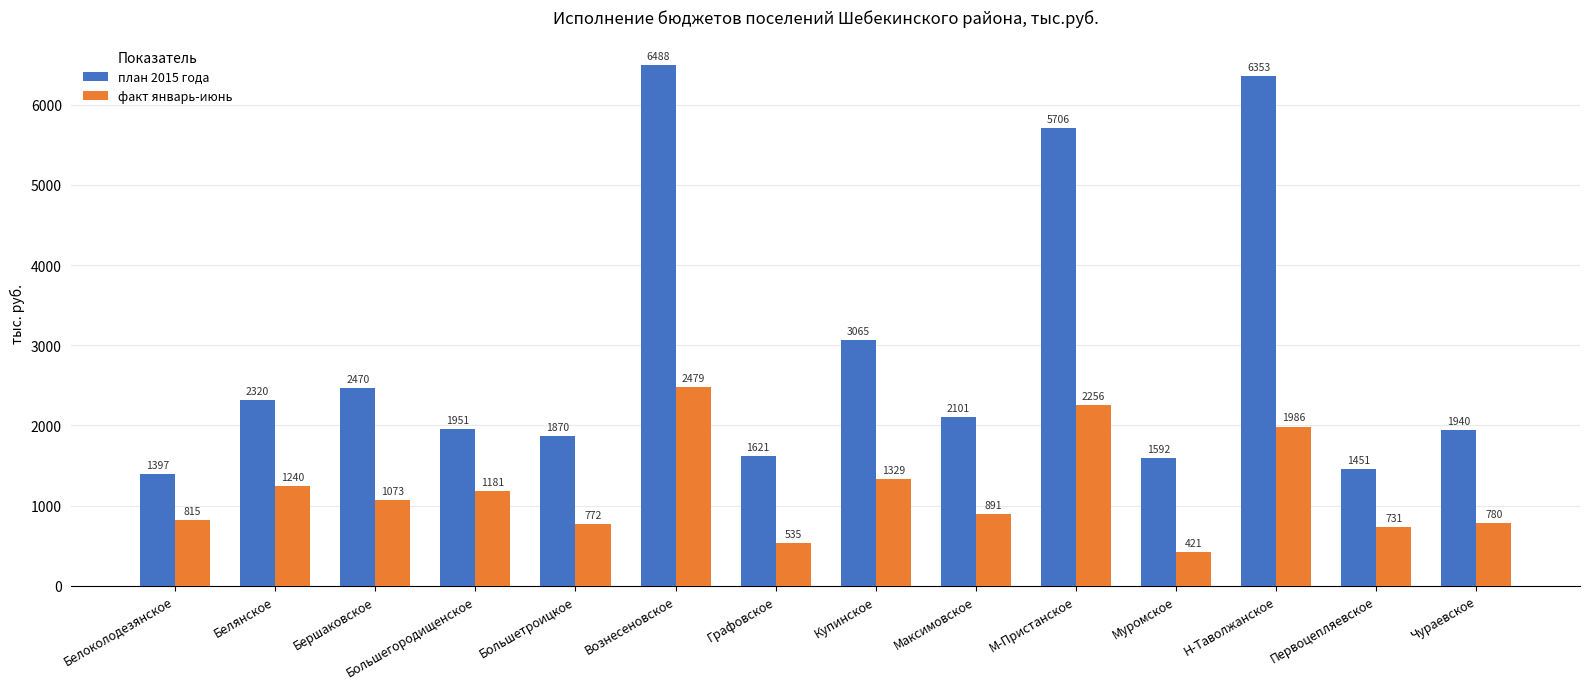

Which series has the largest total across all categories?

план 2015 года